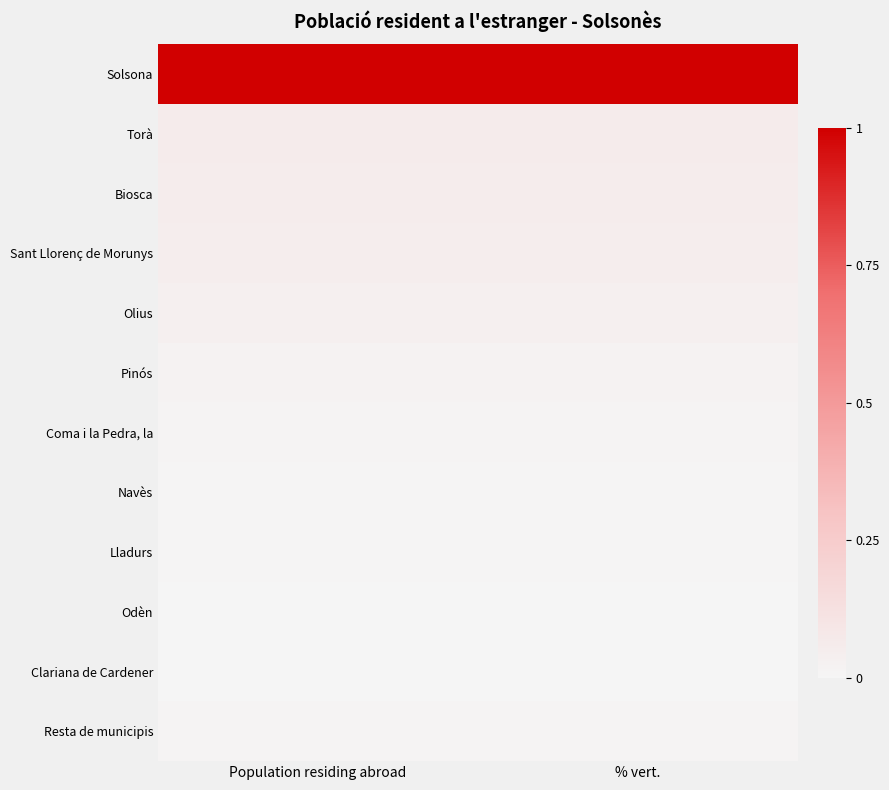

Reading left to right, list all the values displayed in this chart.

Solsona: Population residing abroad=1.0	% vert.=1.0
Torà: Population residing abroad=0.1	% vert.=0.1
Biosca: Population residing abroad=0.1	% vert.=0.1
Sant Llorenç de Morunys: Population residing abroad=0.0	% vert.=0.0
Olius: Population residing abroad=0.0	% vert.=0.0
Pinós: Population residing abroad=0.0	% vert.=0.0
Coma i la Pedra, la: Population residing abroad=0.0	% vert.=0.0
Navès: Population residing abroad=0.0	% vert.=0.0
Lladurs: Population residing abroad=0.0	% vert.=0.0
Odèn: Population residing abroad=0.0	% vert.=0.0
Clariana de Cardener: Population residing abroad=0.0	% vert.=0.0
Resta de municipis: Population residing abroad=0.0	% vert.=0.0